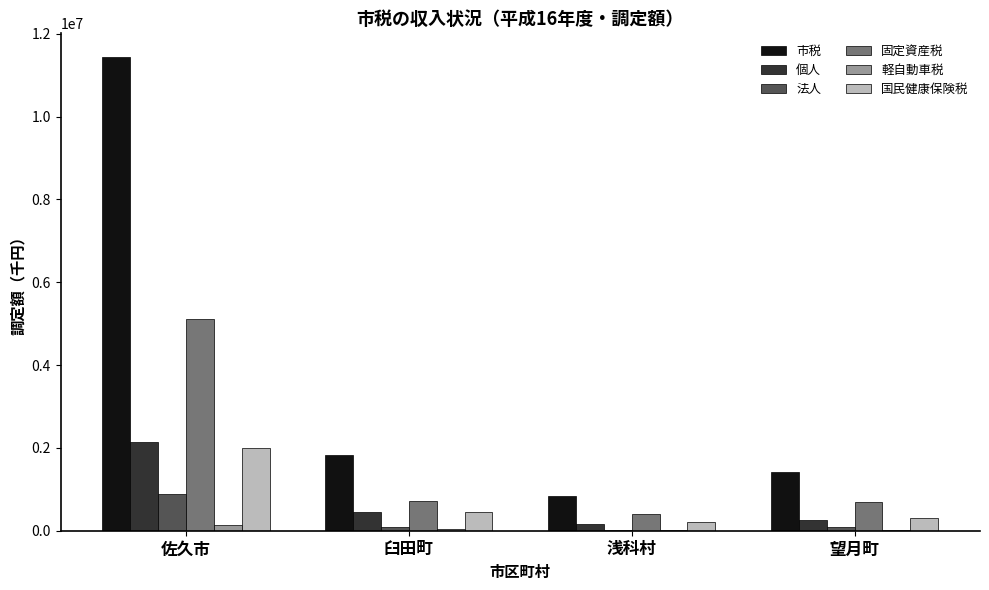

What is the maximum value shown in the chart?

11440161